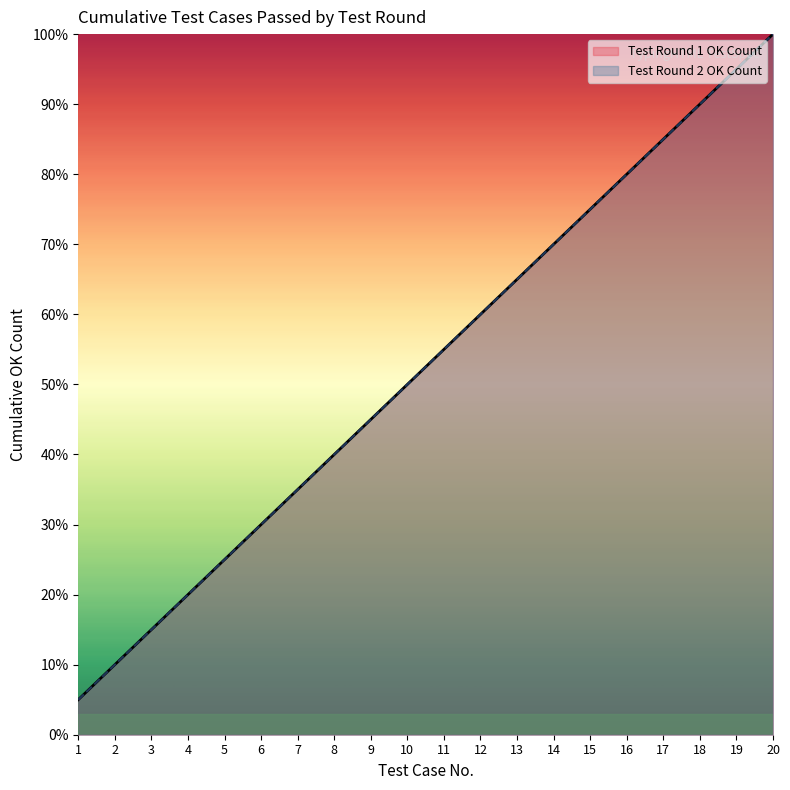

Is the value of Test Round 2 OK Count at 11 greater than the value of Test Round 1 OK Count at 2?

Yes